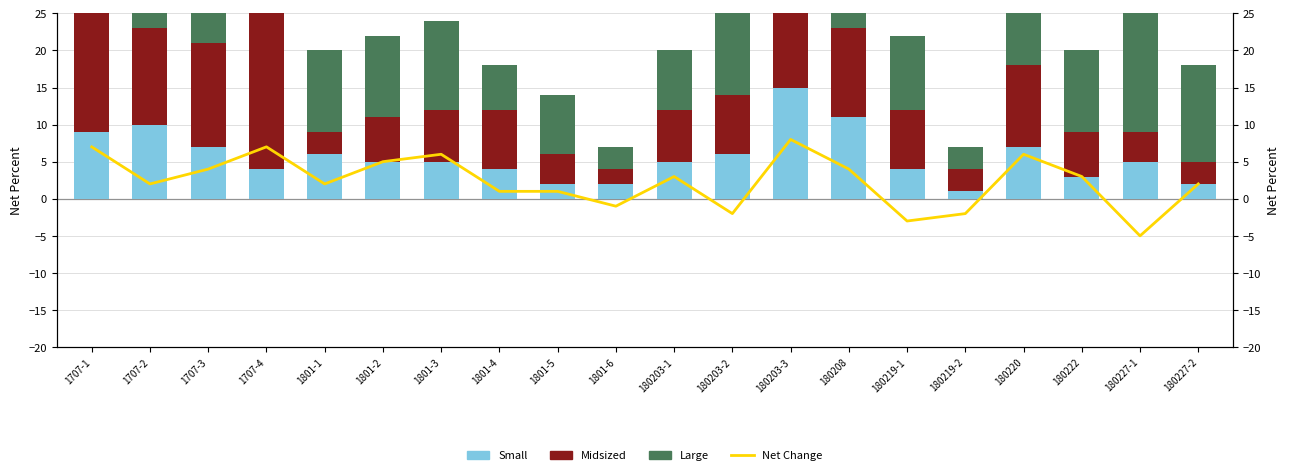

The value of Large at 1801-1 is 11. True or false?

True